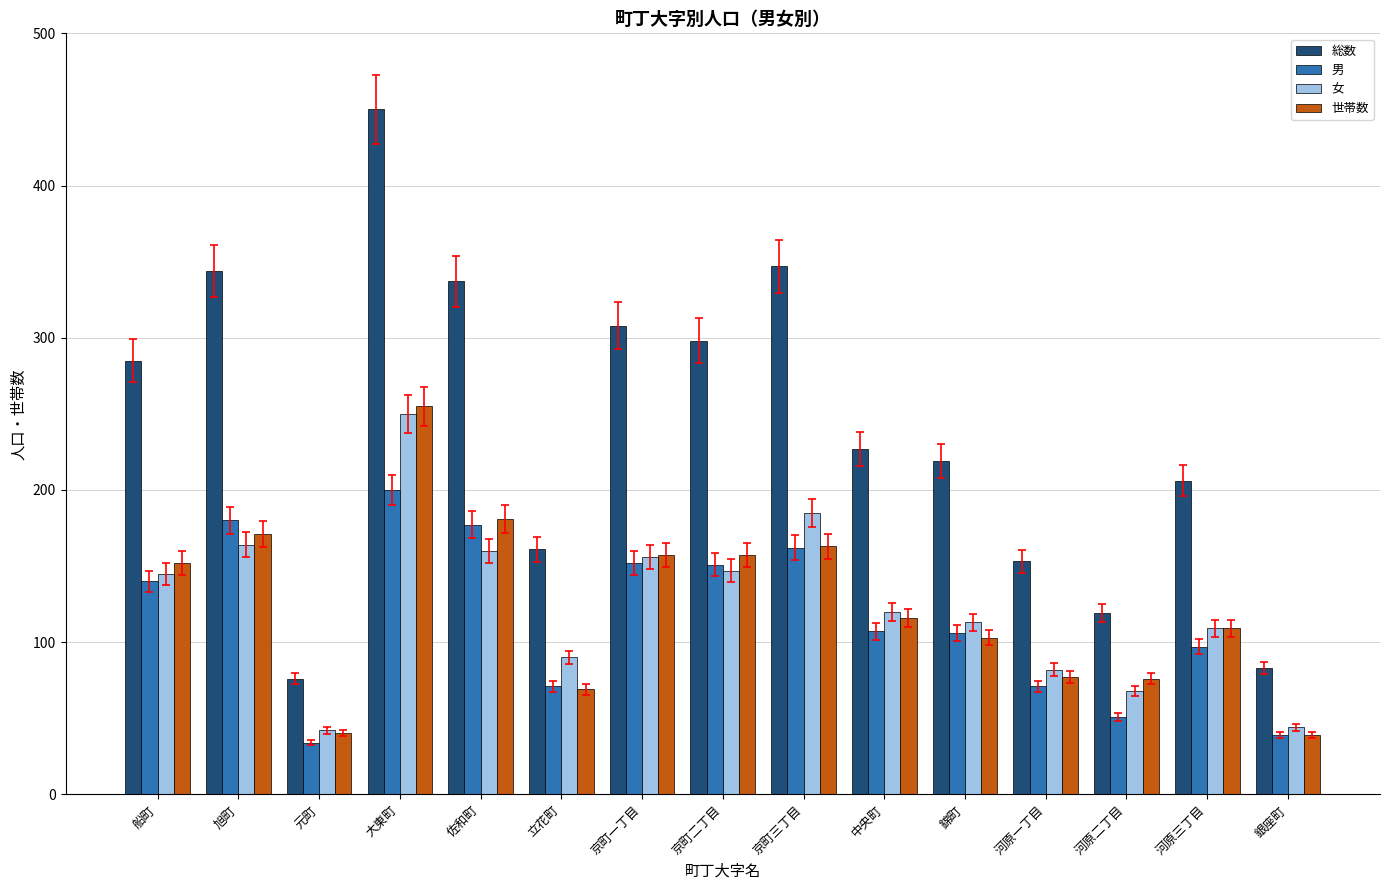

What is the label of the 11th bar from the right?

佐和町